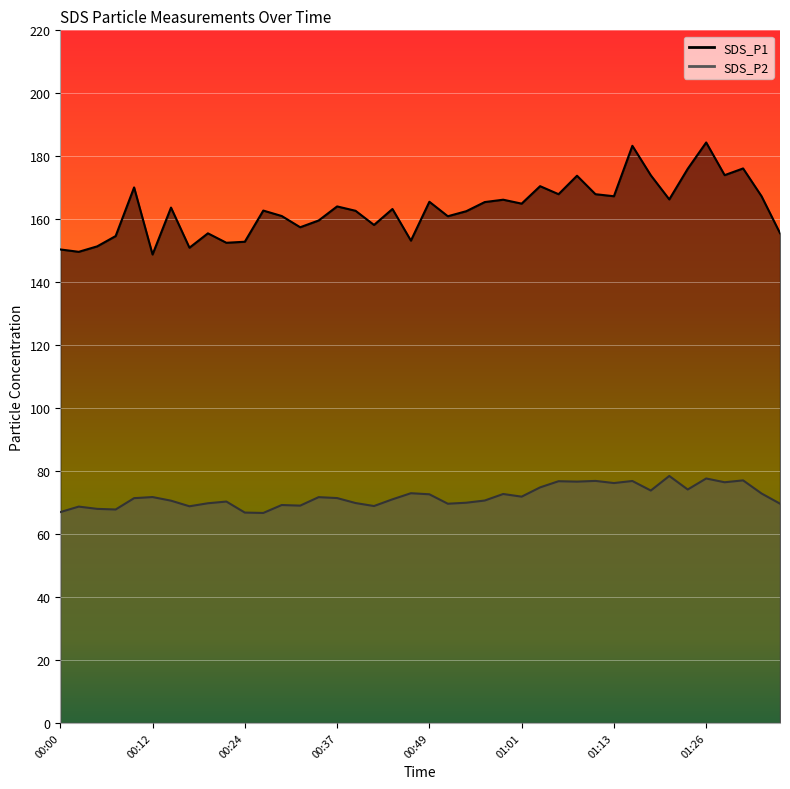

Reading right to left, list all the values displayed in this chart.

SDS_P1: 155.6	167.3	176.1	174.0	184.4	176.0	166.3	173.9	183.3	167.3	167.9	173.8	167.9	170.5	164.9	166.2	165.4	162.6	160.9	165.6	153.2	163.2	158.2	162.7	164.1	159.6	157.4	161.0	162.8	152.8	152.5	155.5	150.9	163.7	148.8	170.1	154.7	151.4	149.7	150.4
SDS_P2: 69.7	72.9	77.0	76.5	77.7	74.2	78.5	73.8	76.8	76.2	76.9	76.7	76.8	74.8	71.9	72.7	70.7	70.0	69.6	72.6	73.0	71.0	68.9	69.8	71.4	71.7	69.0	69.2	66.7	66.8	70.3	69.8	68.8	70.6	71.8	71.4	67.8	68.0	68.7	67.0